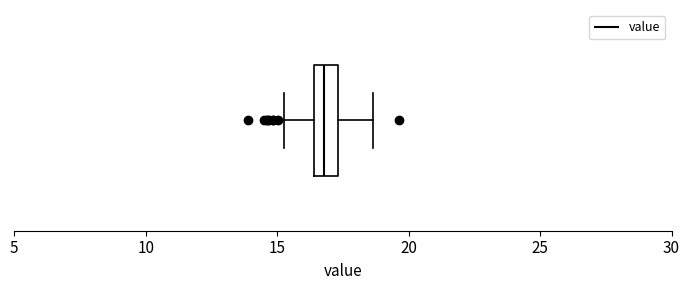

Transcribe this box plot: give where the median line is, the range the box spans, and where the two whiskers end, as read against the x-axis. The values are not printed on the chart, so give them approximately, as read against the axis.

median 17.0, box 16.5 to 17.5, whiskers 15.5 to 18.5